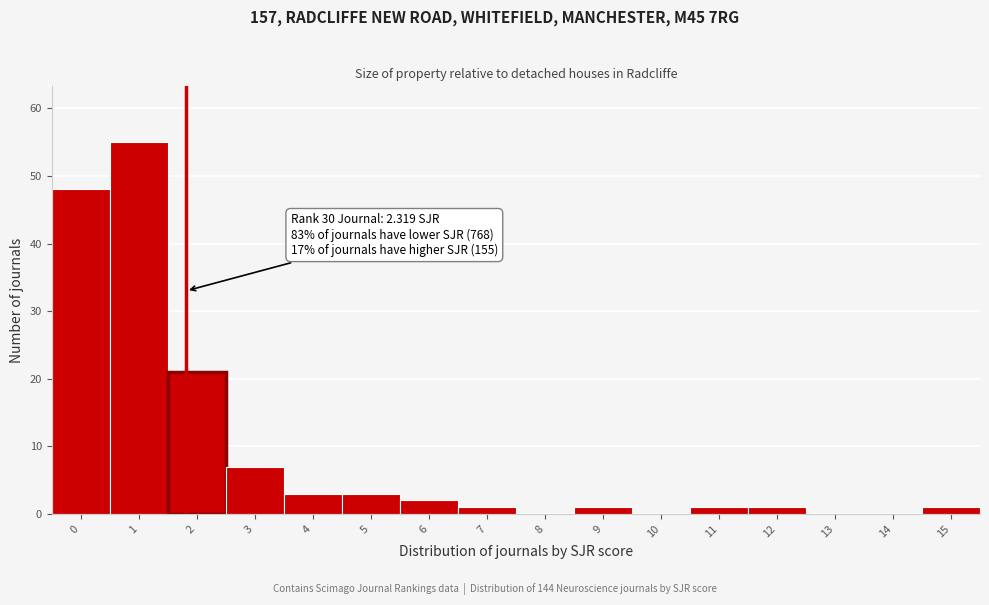

Reading left to right, list all the values displayed in this chart.

0=48	1=55	2=21	3=7	4=3	5=3	6=2	7=1	8=0	9=1	10=0	11=1	12=1	13=0	14=0	15=1